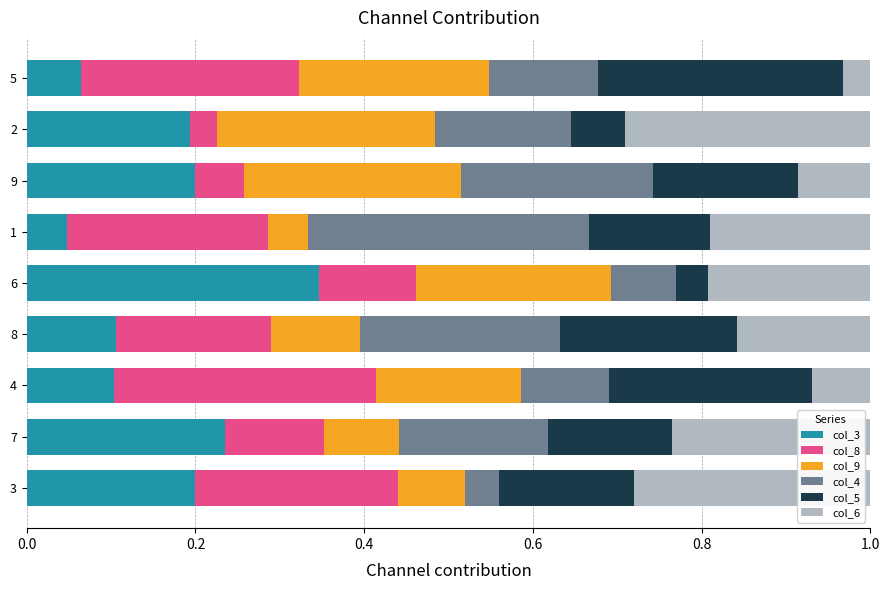

What is the total value across all series at 8?

1.0